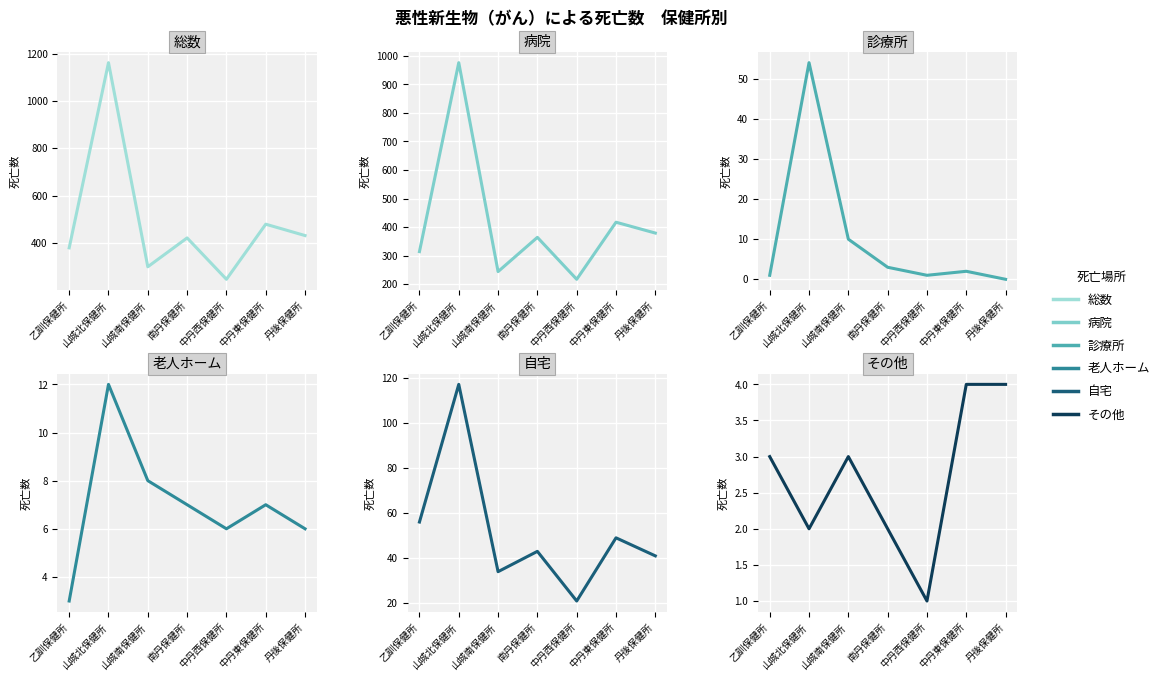

What is the label of the 1st point from the right?

丹後保健所